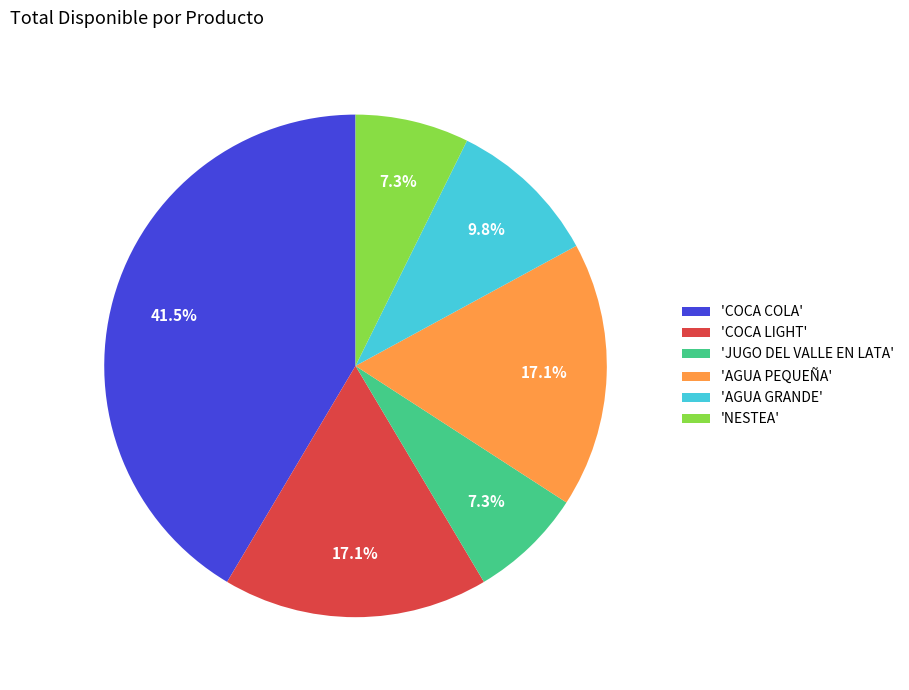

Is there any slice that represents more than half of the pie?

No